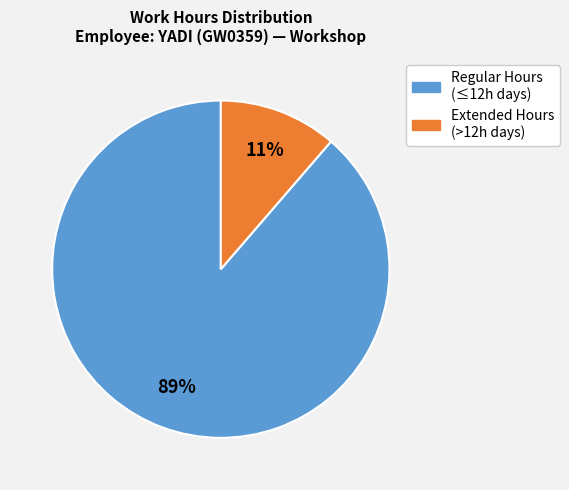

Is there a majority slice in this chart?

Yes